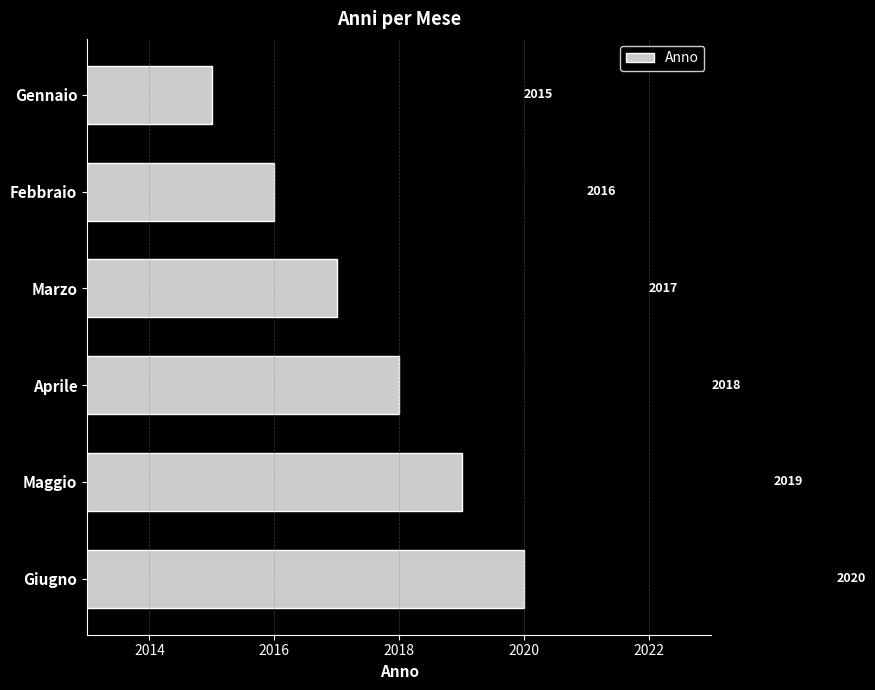

True or false: the data shows 582 at Giugno.

False